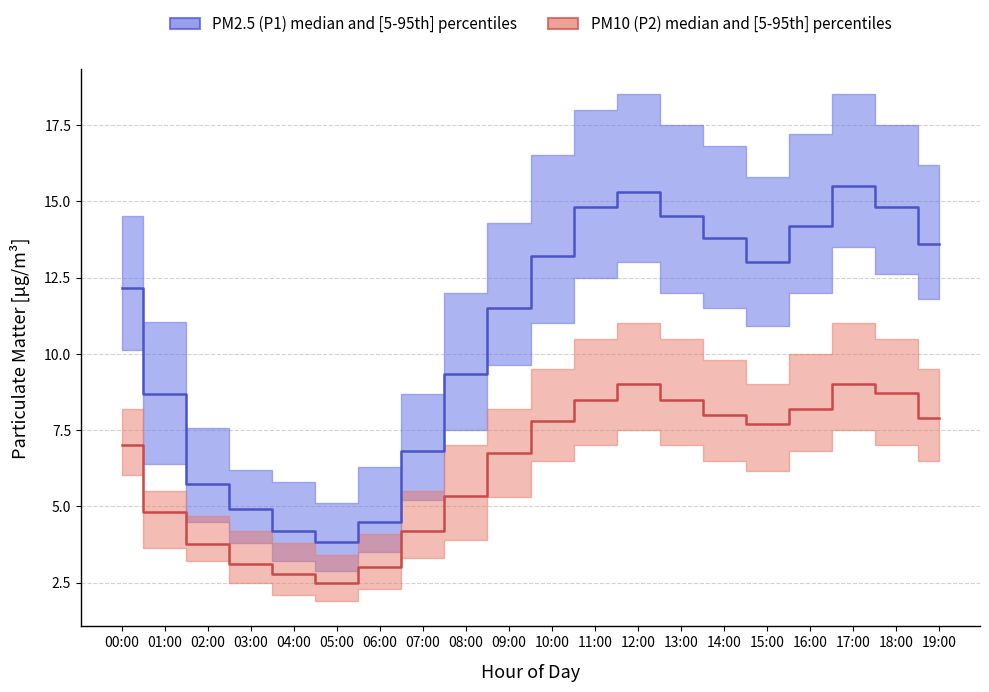

At which label is P1_p95 closest to 11?

01:00